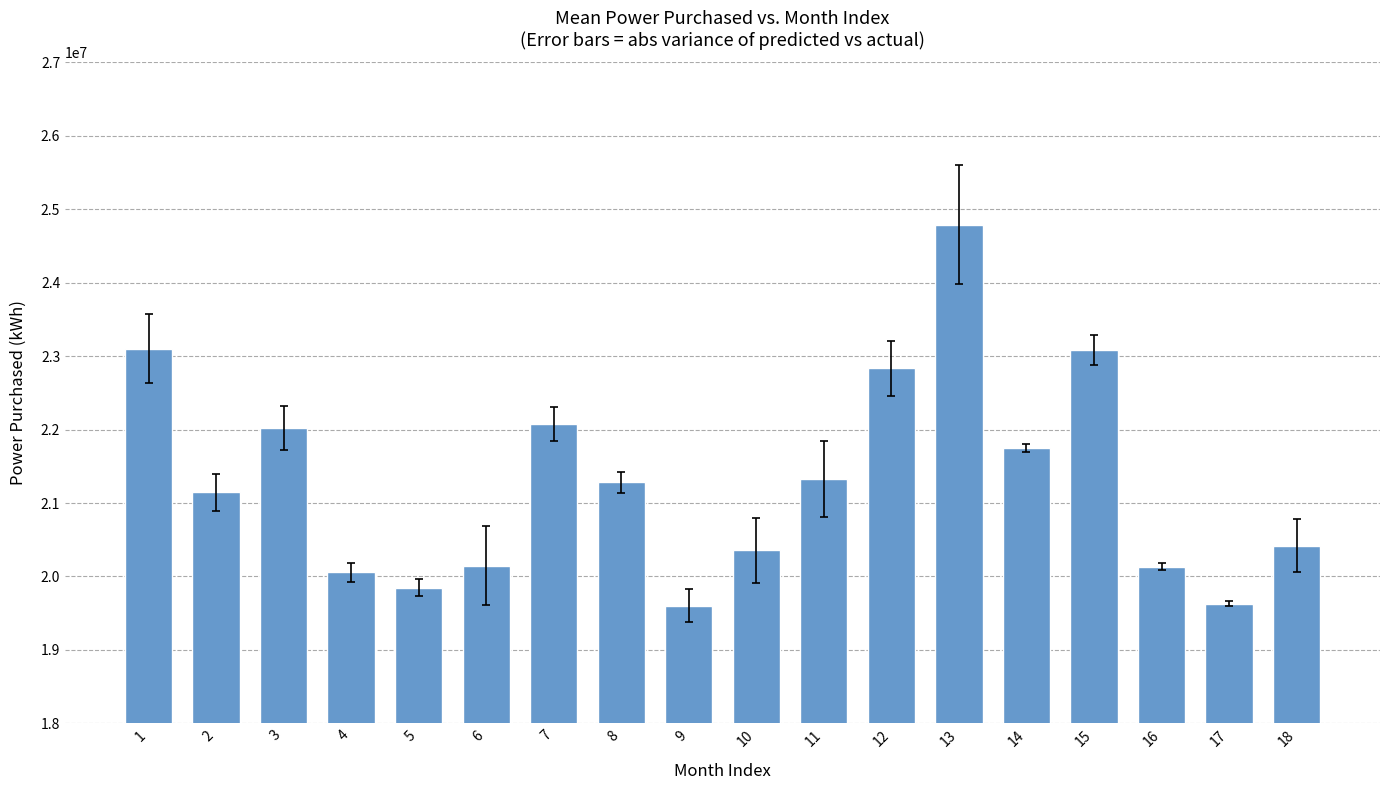

What is the sum of the values at 18 and 1?

43520528.1